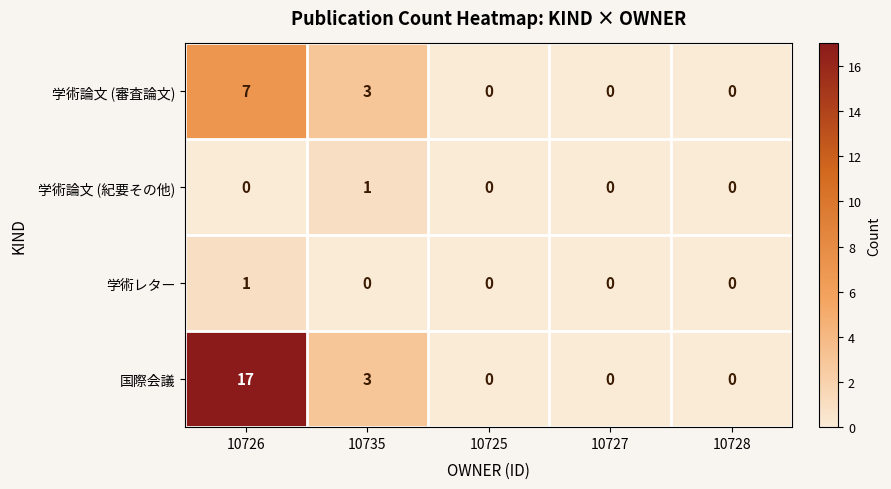

What is the difference between the second highest and second lowest values in the 国際会議 series?

3